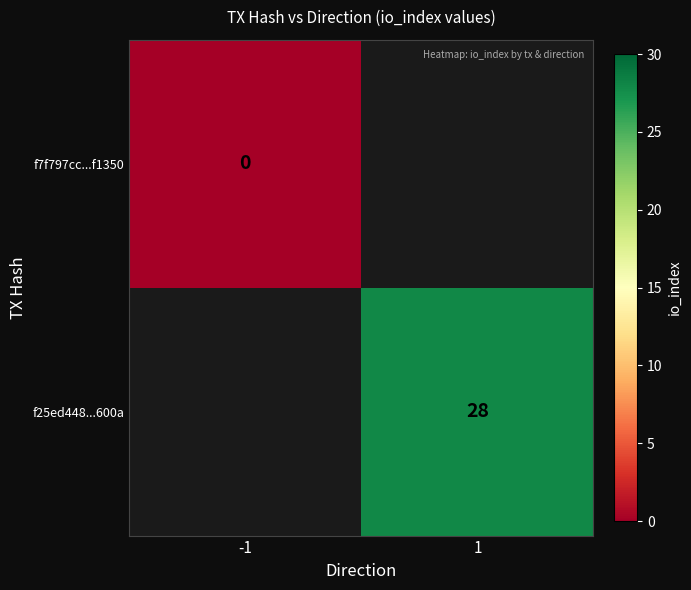

The f25ed448...600a series shows 28 at 1. True or false?

True